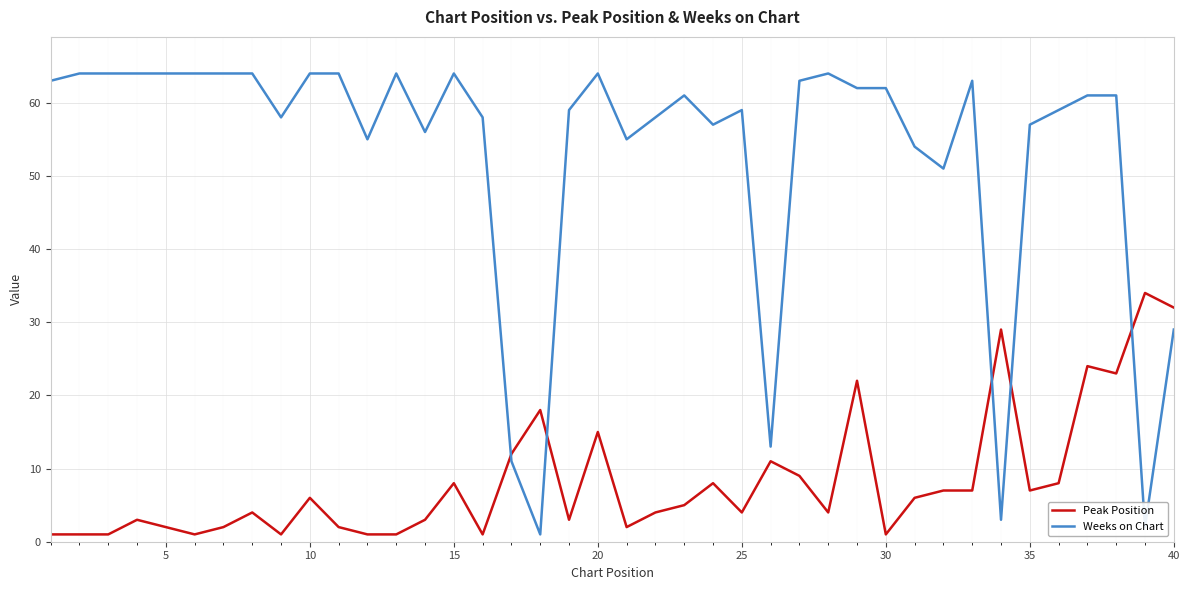

What is the maximum value shown in the chart?

64